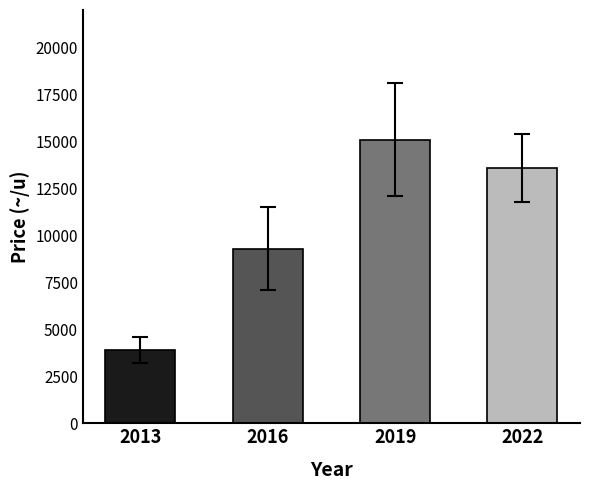

Count the values in the range 9300 to 15100.

3